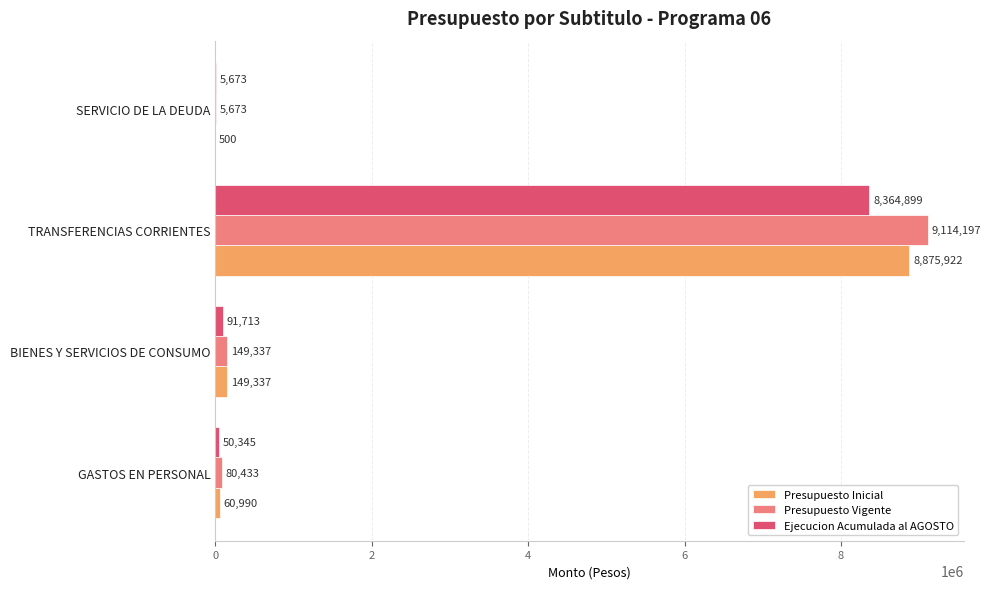

What is the maximum value shown in the chart?

9114197